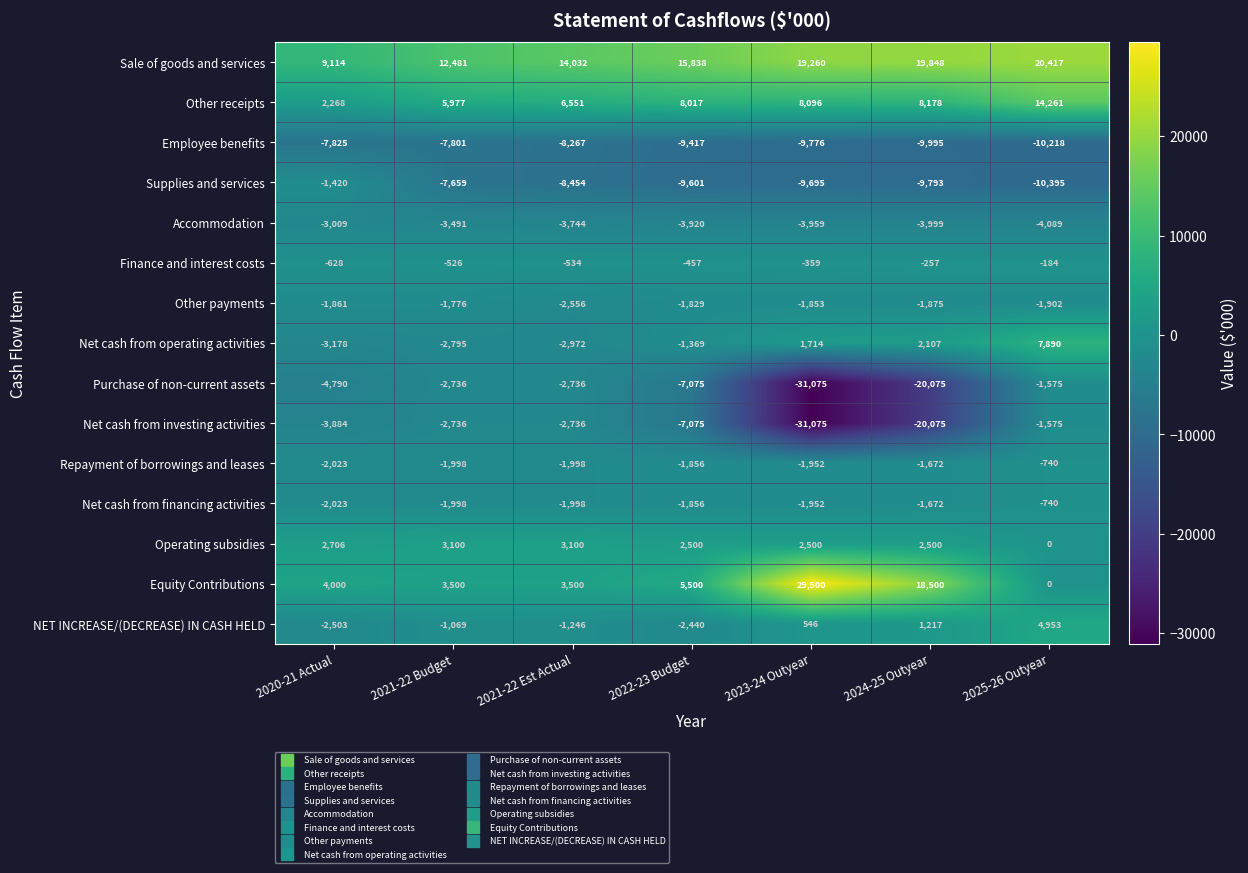

What is the total value across all series at 2021-22 Budget?

-9527